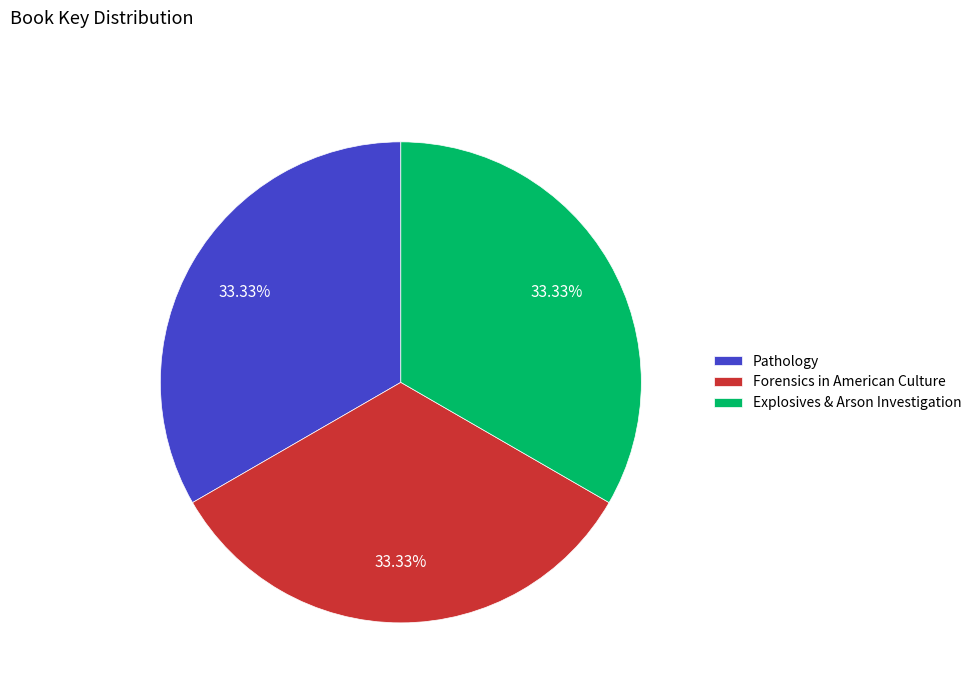

Is Explosives & Arson Investigation the majority of the pie?

No